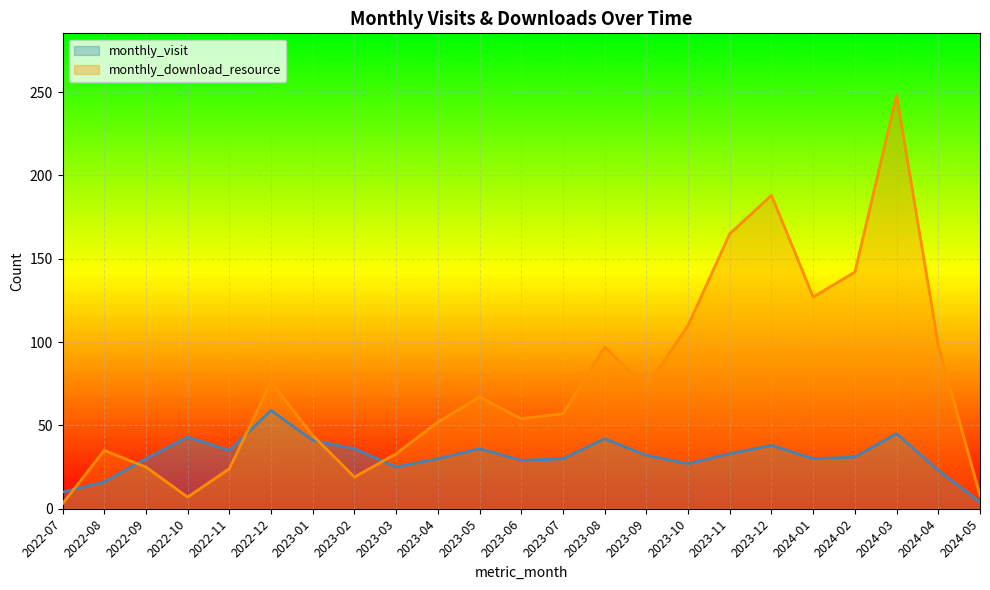

List the labels in order of monthly_visit value, smallest first.

2024-05, 2022-07, 2022-08, 2024-04, 2023-03, 2023-10, 2023-06, 2022-09, 2023-04, 2023-07, 2024-01, 2024-02, 2023-09, 2023-11, 2022-11, 2023-02, 2023-05, 2023-12, 2023-01, 2023-08, 2022-10, 2024-03, 2022-12